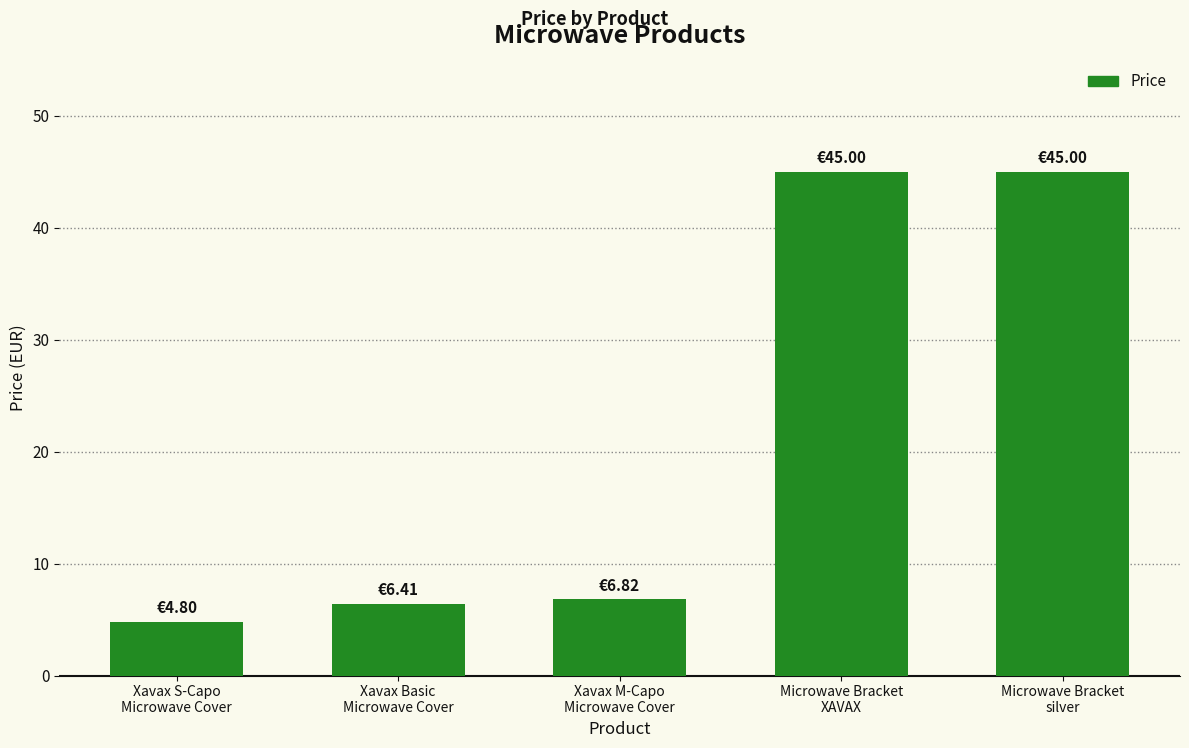

What is the change in value from Xavax S-Capo
Microwave Cover to Microwave Bracket
silver?

+40.2